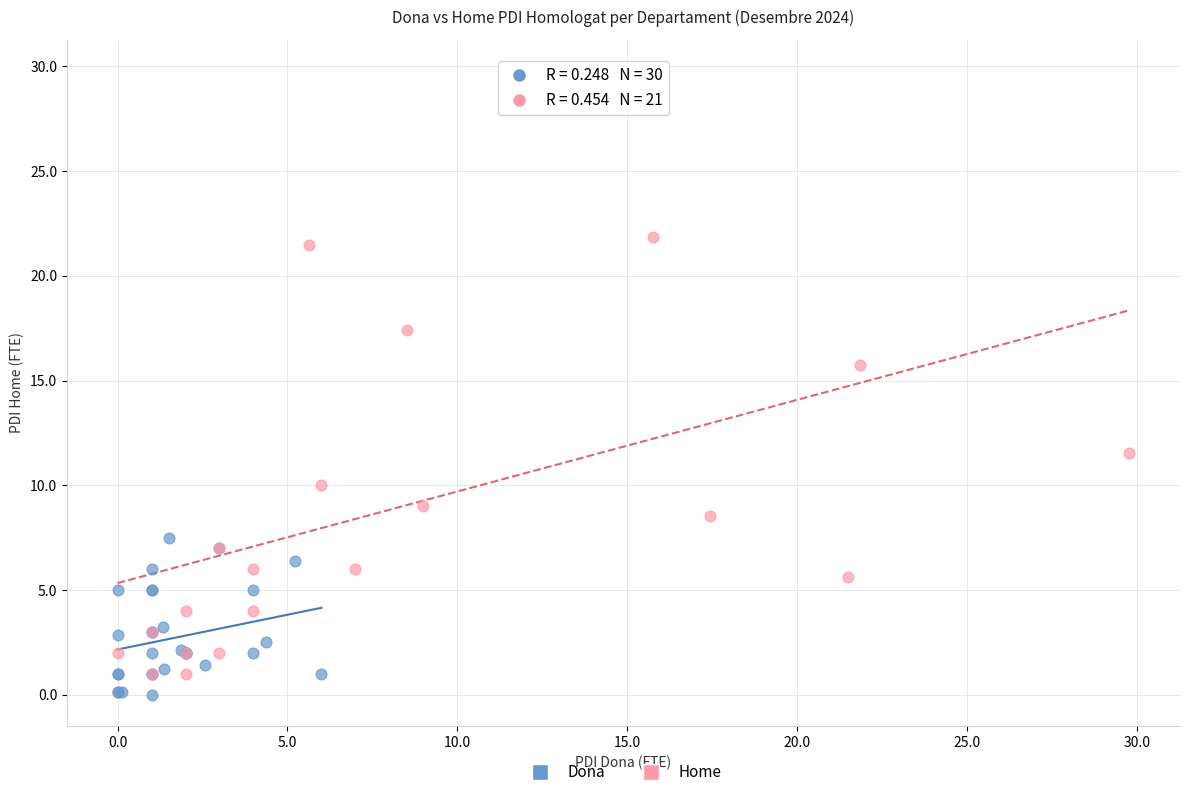

Which series contains the highest Y value?

Home